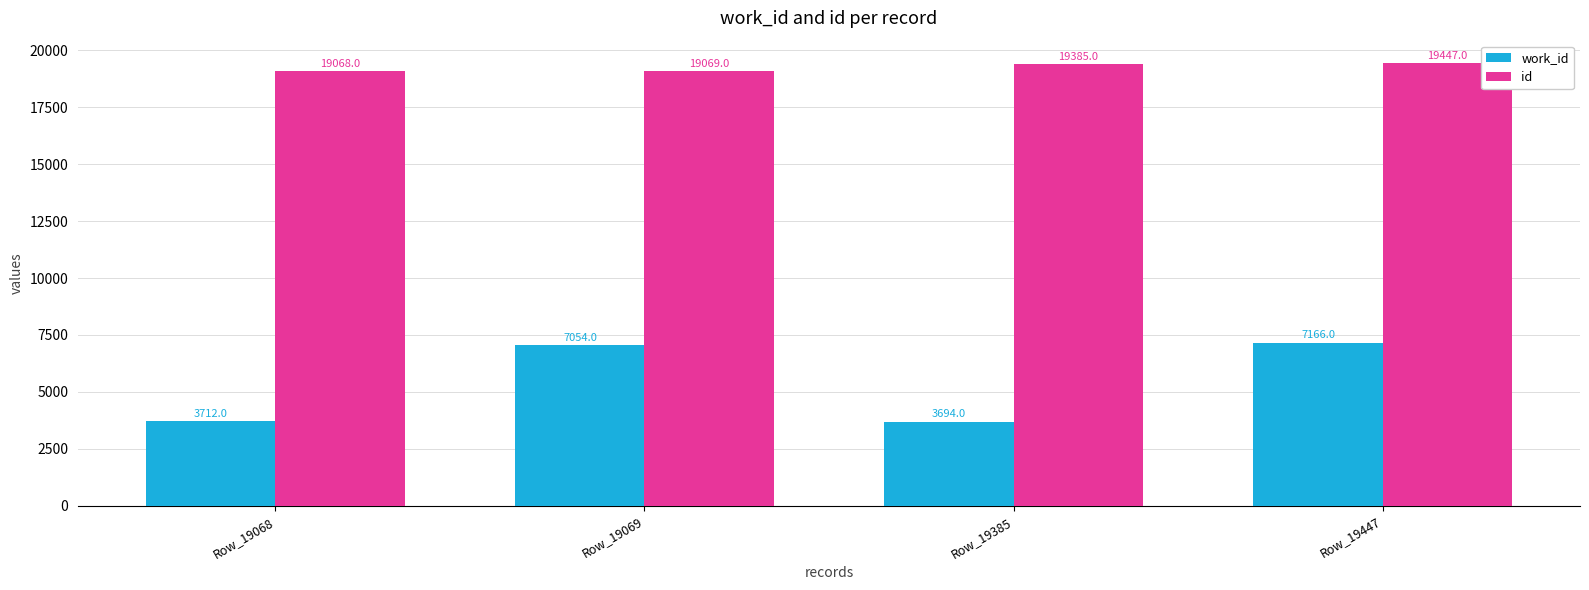

What is the total value across all series at Row_19447?

26613